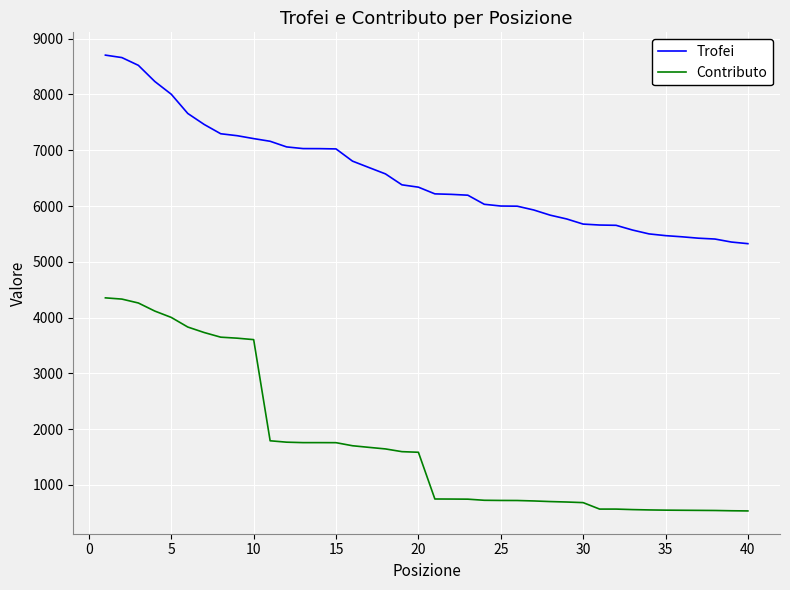

What are all the series names shown in the legend?

Trofei, Contributo